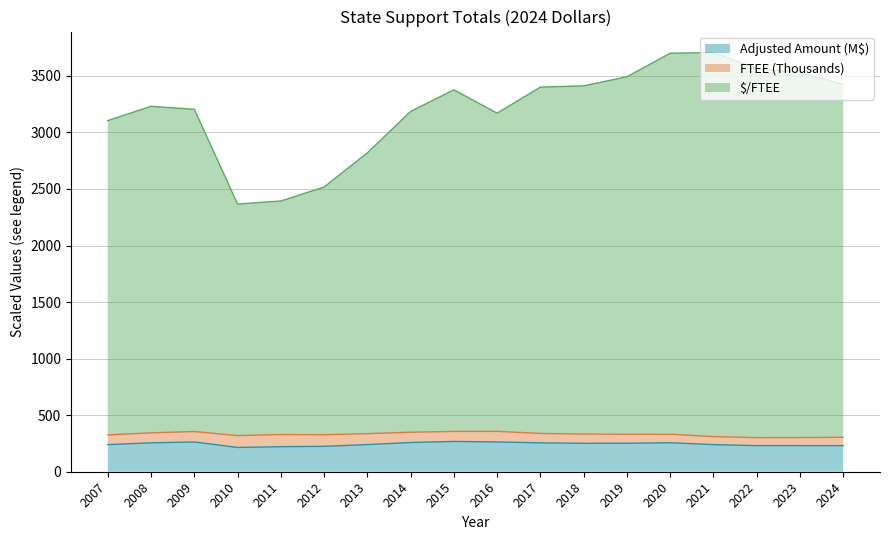

What is the value of the Adjusted Amount ($) point at the 3rd from the left?

263.1